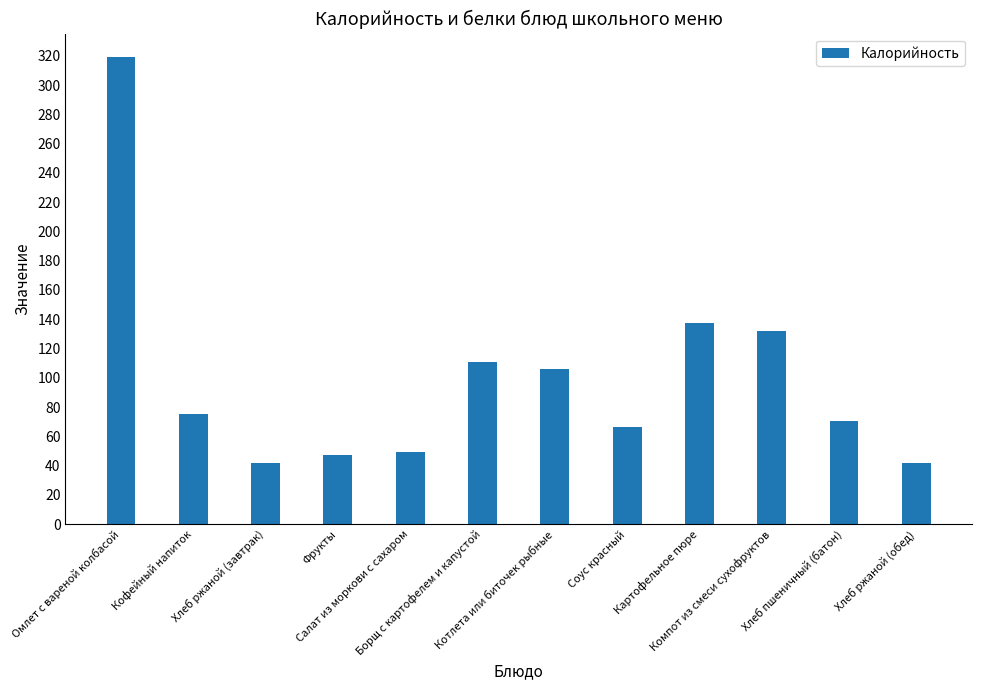

Count the number of values greater than 74.

6